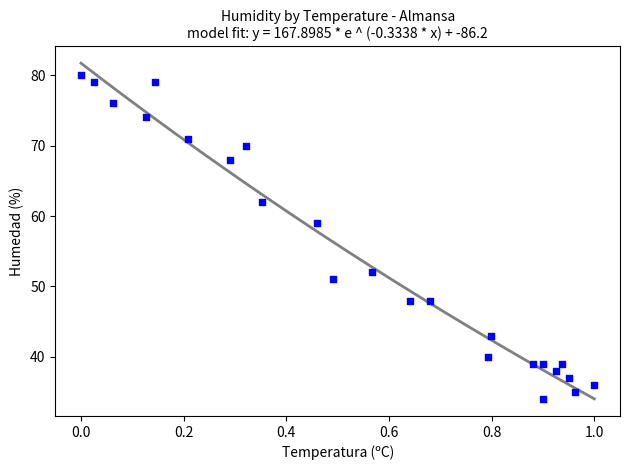

What is the range of Y values (max minus min)?

46